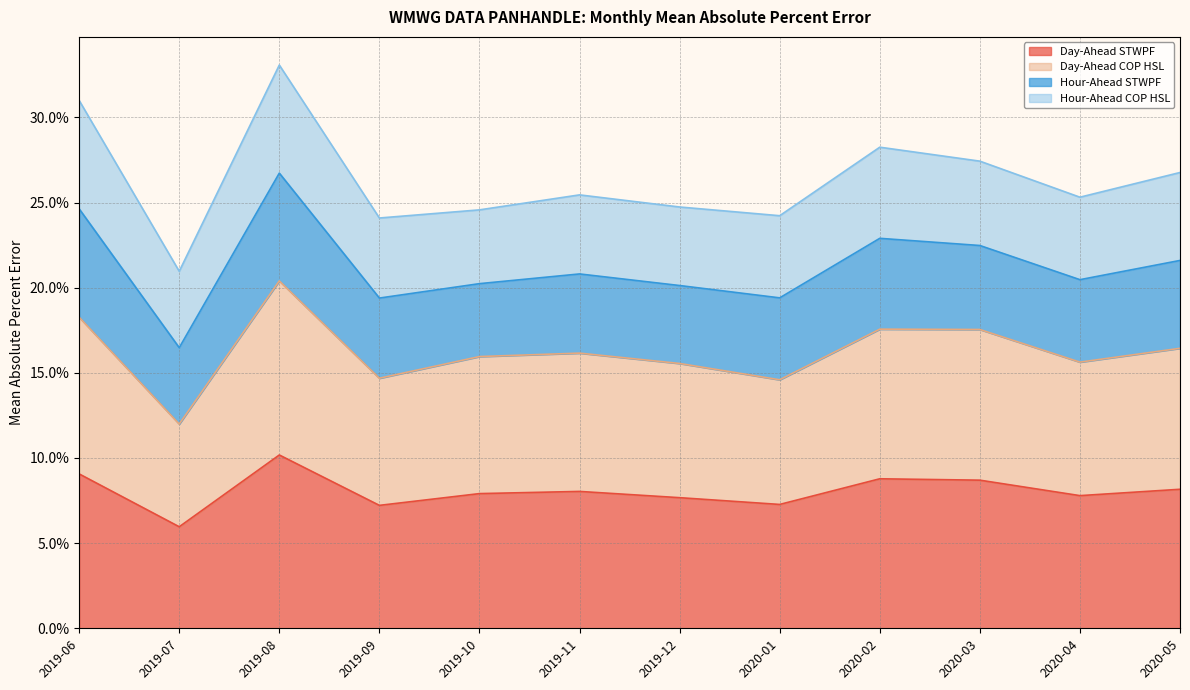

Between 2020-01 and 2020-03, which is larger?

2020-03